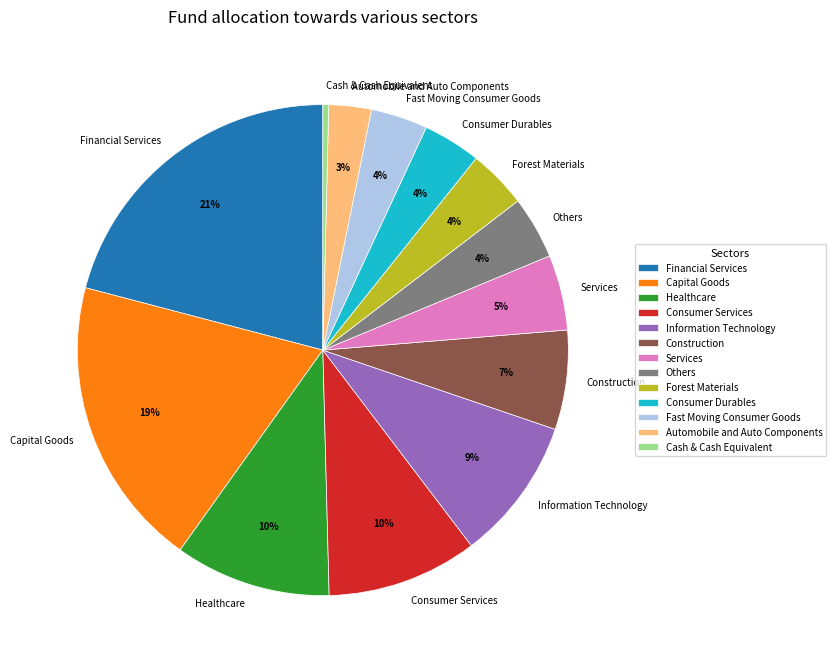

Is there a majority slice in this chart?

No